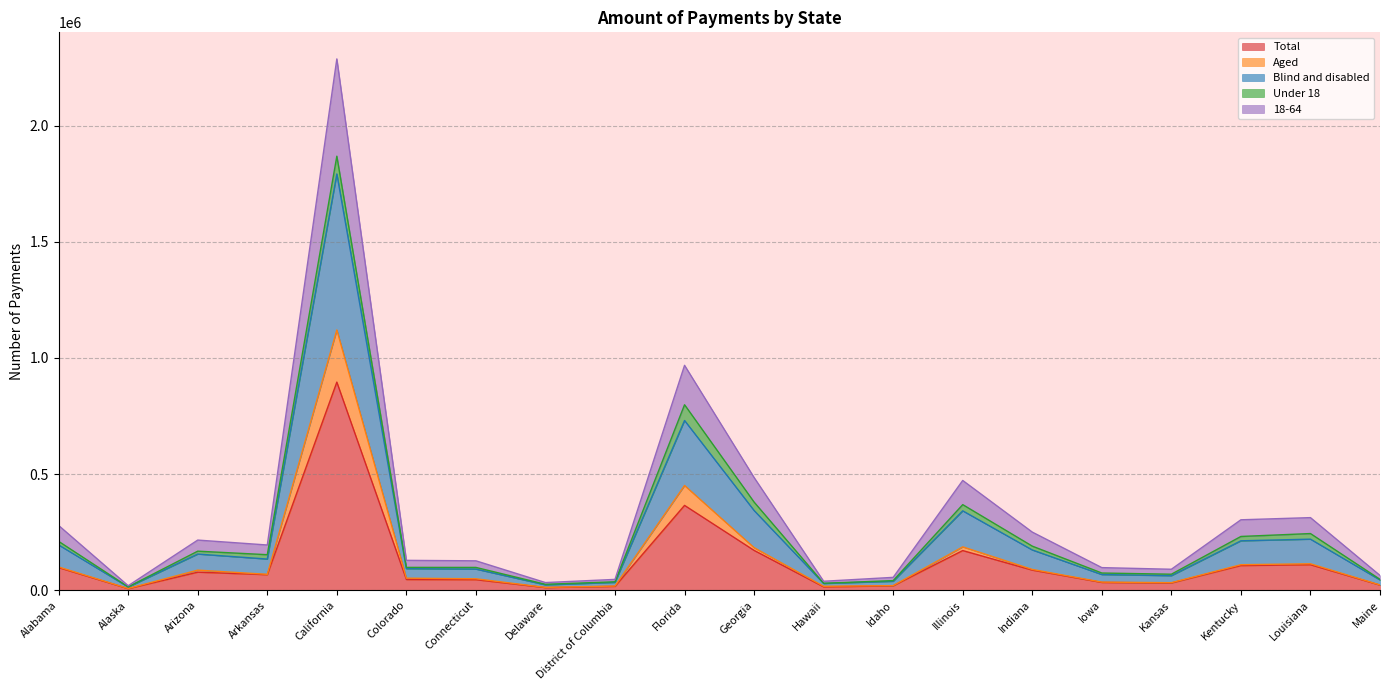

What is the greatest value displayed?

2287558